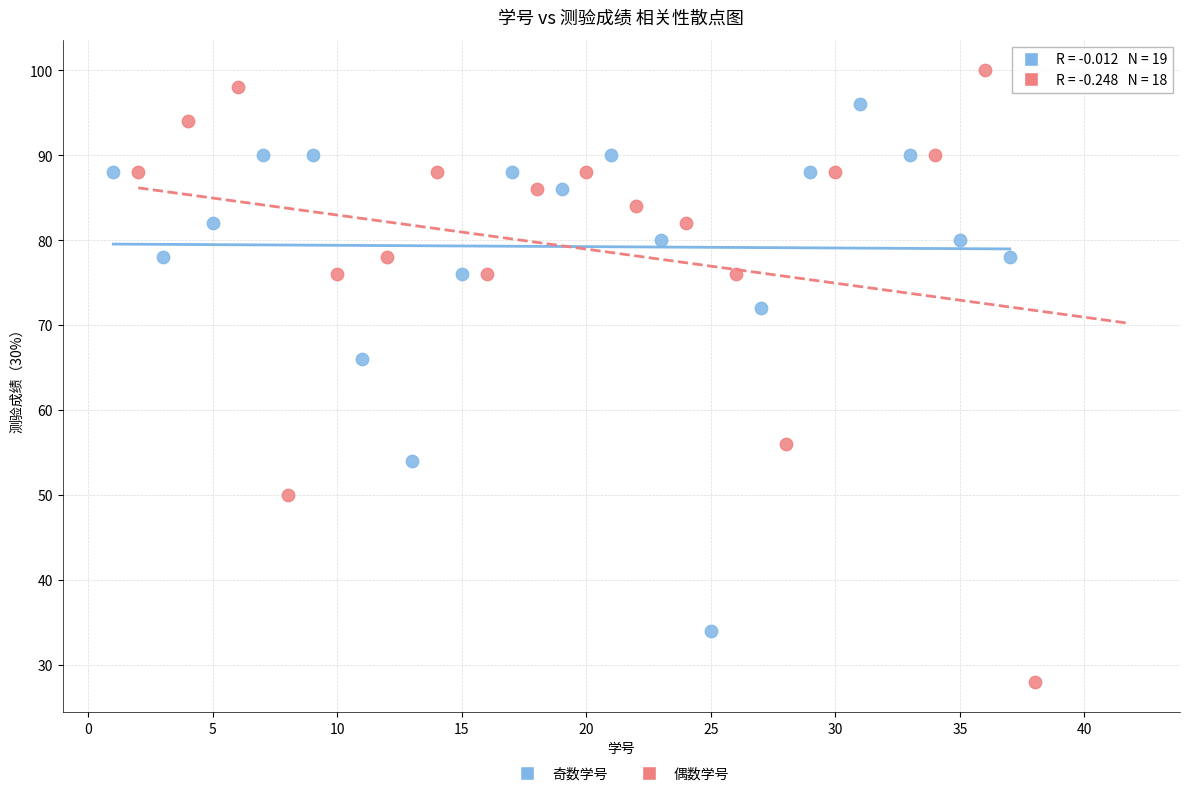

Which series has the widest spread of Y values?

偶数学号